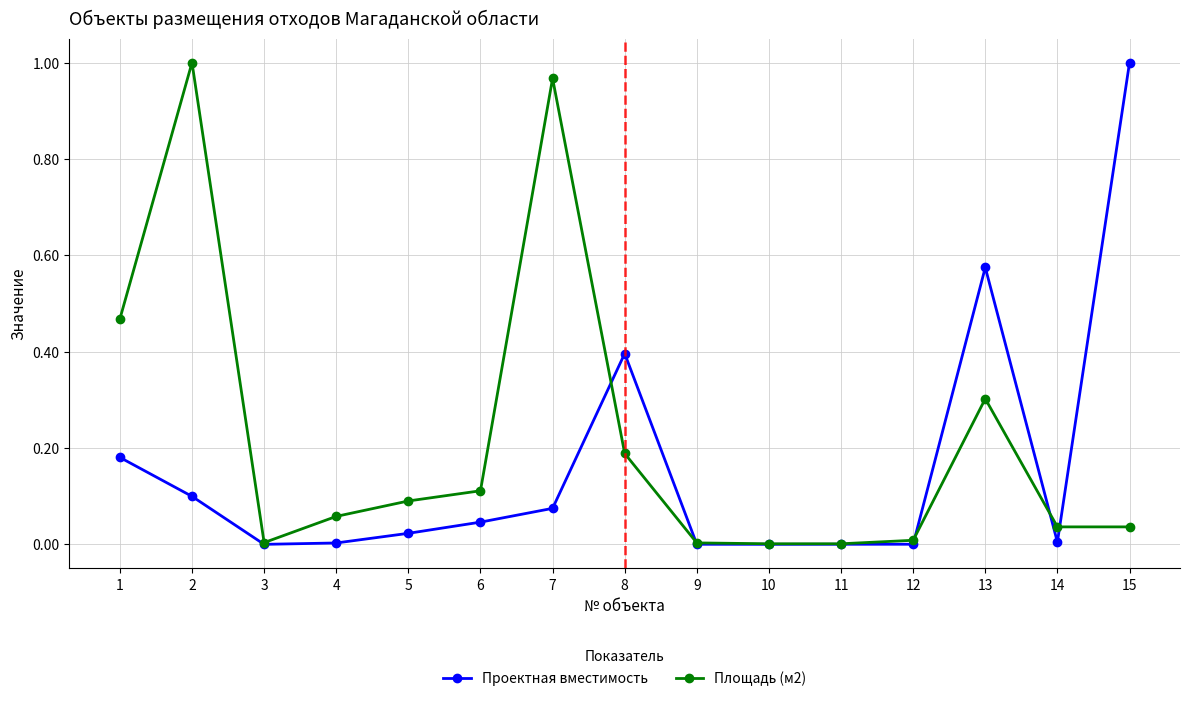

Is it true that Площадь (м2) equals 1.4 at 7?

False